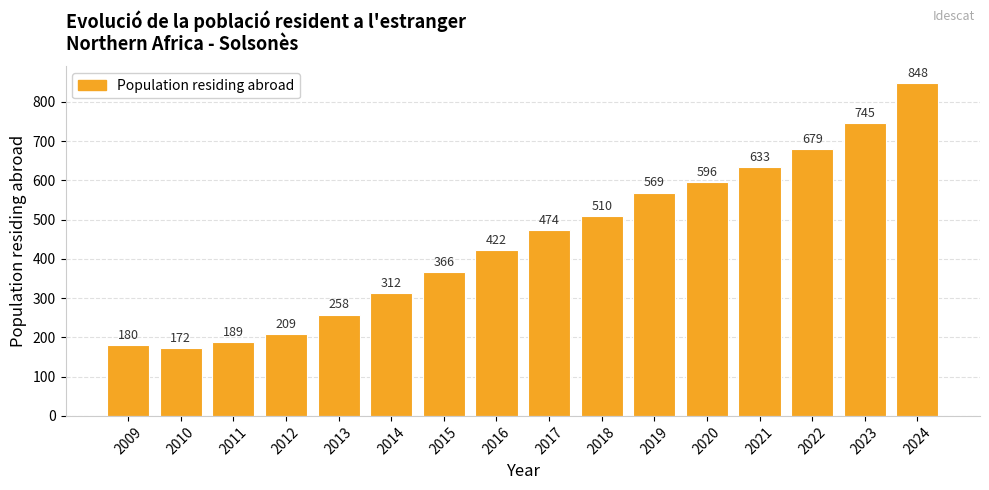

What is the change in value from 2021 to 2022?

+46